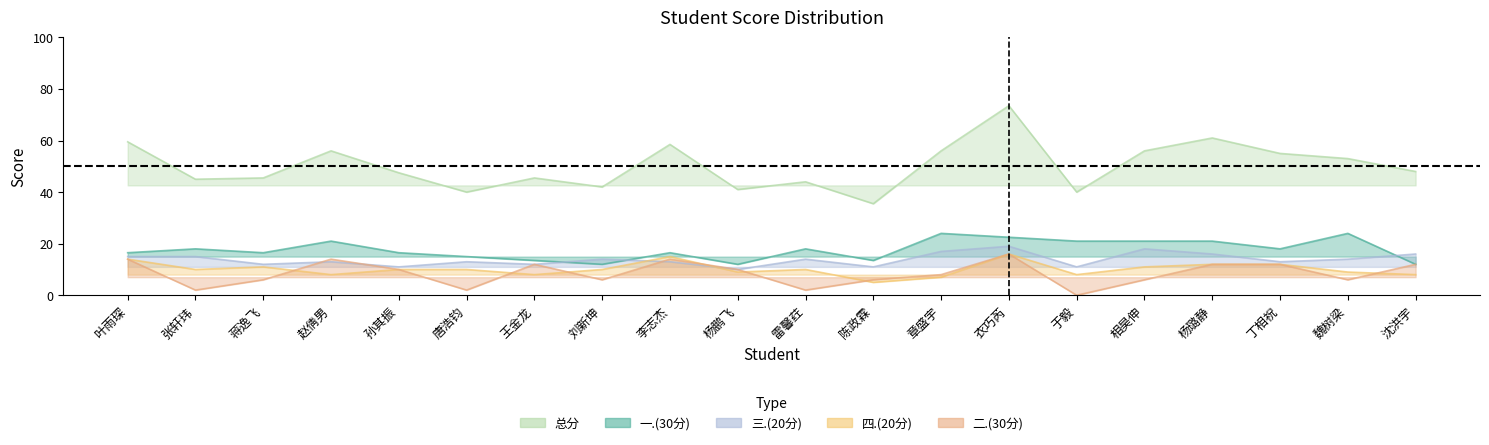

True or false: 总分 and 一.(30分) cross at least once.

False